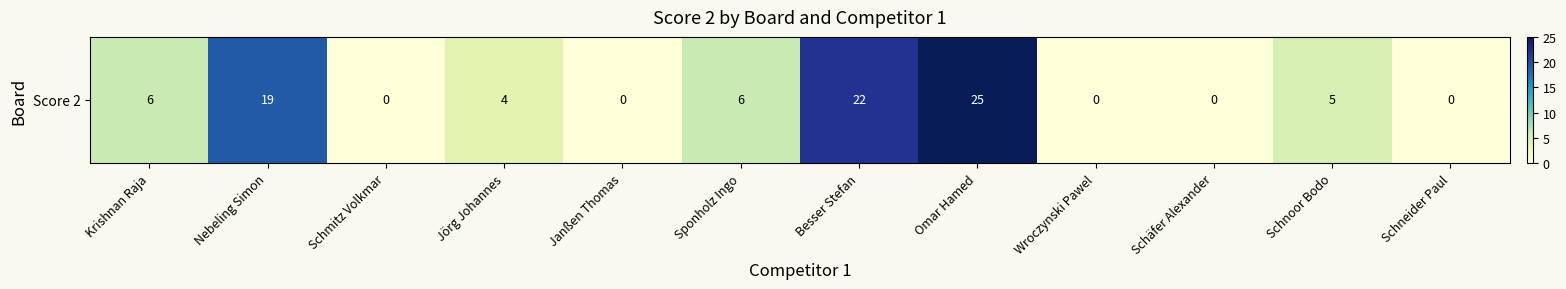

What is the difference between the maximum and minimum values?

25